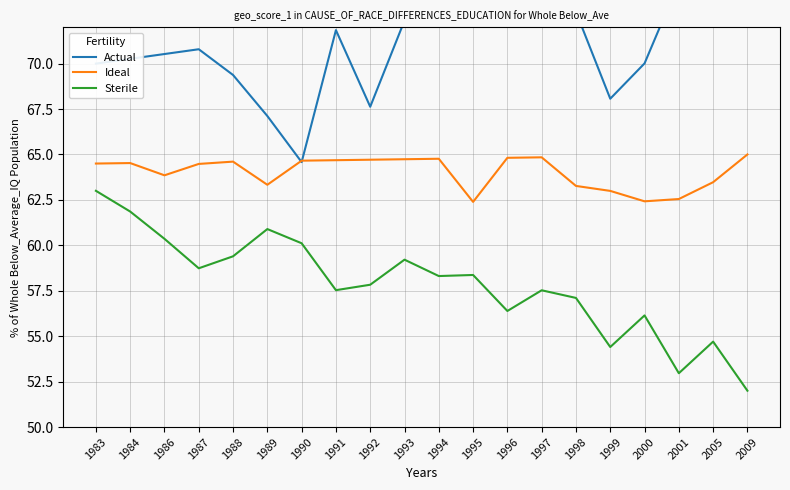

Does the chart have visible grid lines?

Yes